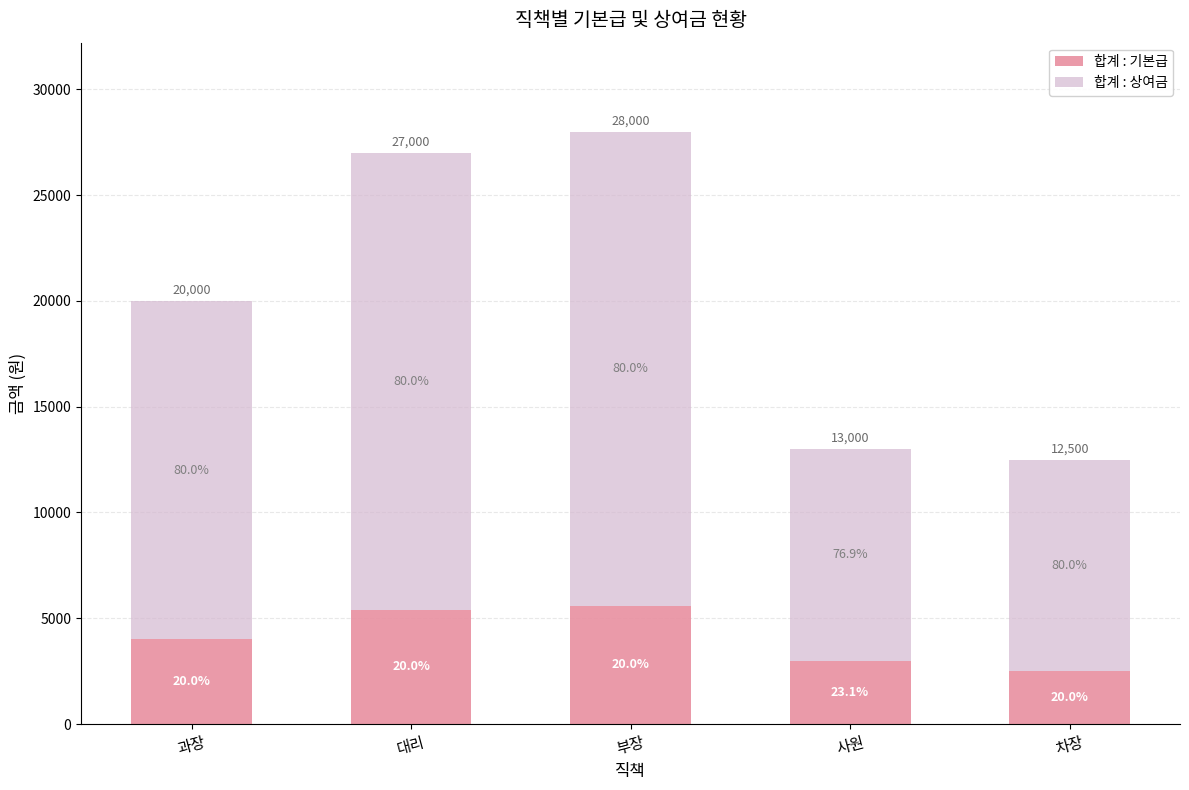

What are all the series names shown in the legend?

합계 : 기본급, 합계 : 상여금